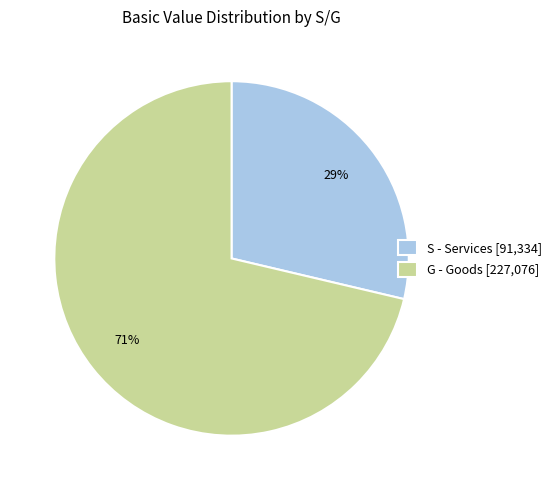

To the nearest percent, what percentage of the pie is S - Services [91,334]?

29%